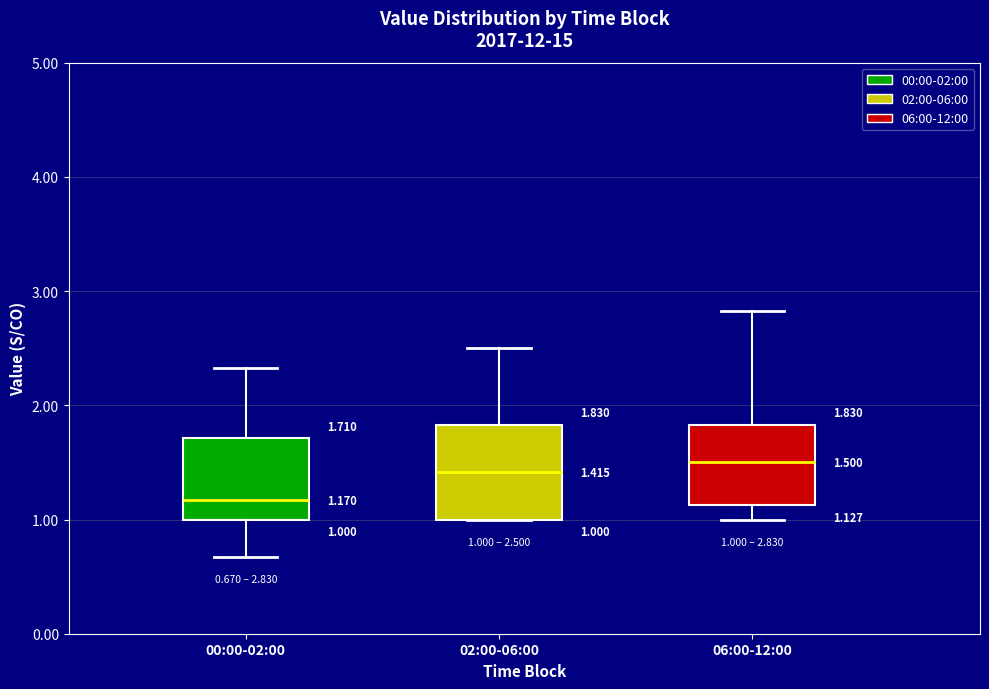

Which box is the tallest, from its lower edge to its upper edge?

02:00-06:00